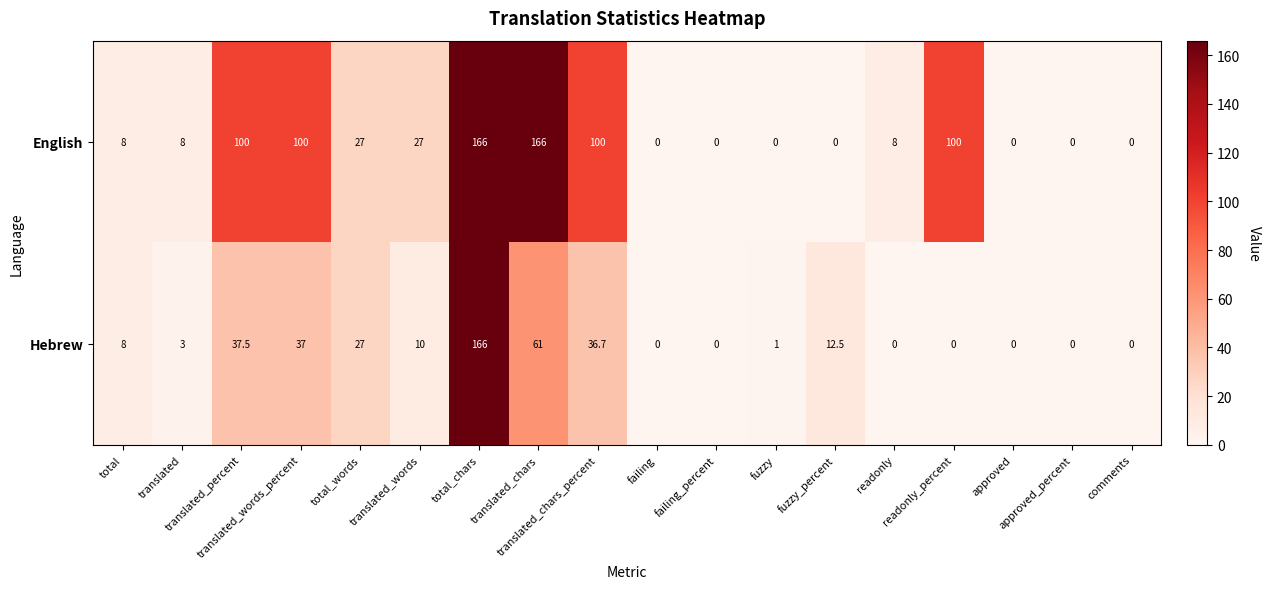

At how many categories does at least one series exceed 18?

8